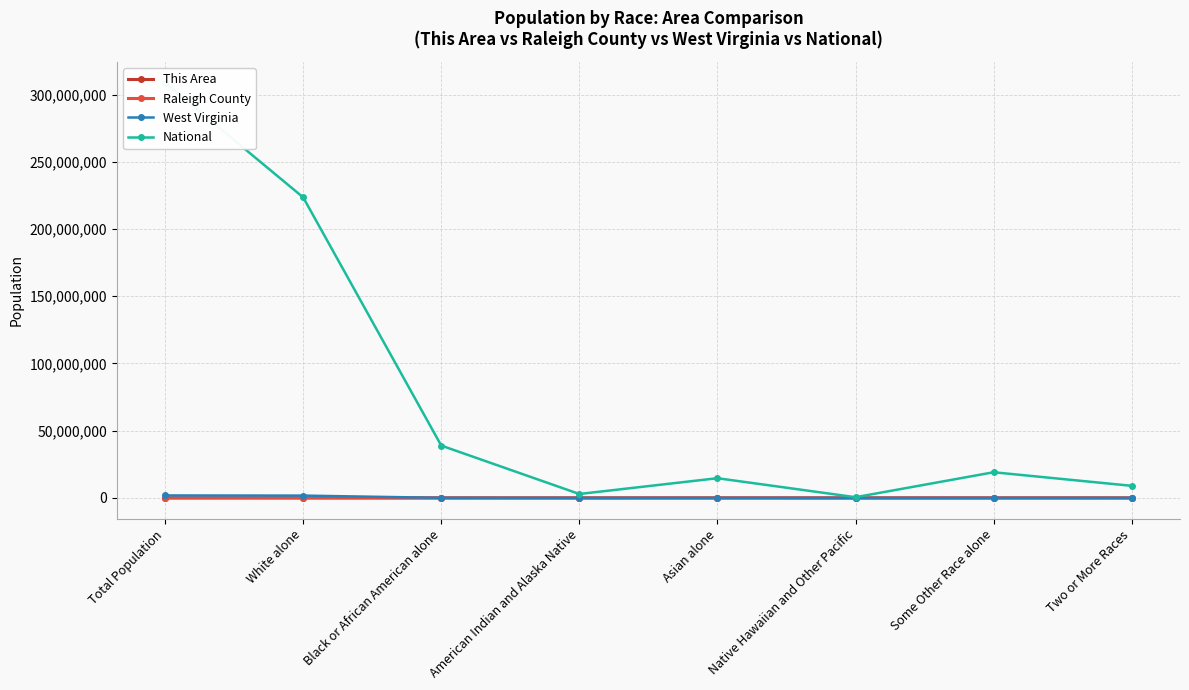

Is it true that Raleigh County equals 35661 at Total Population?

False